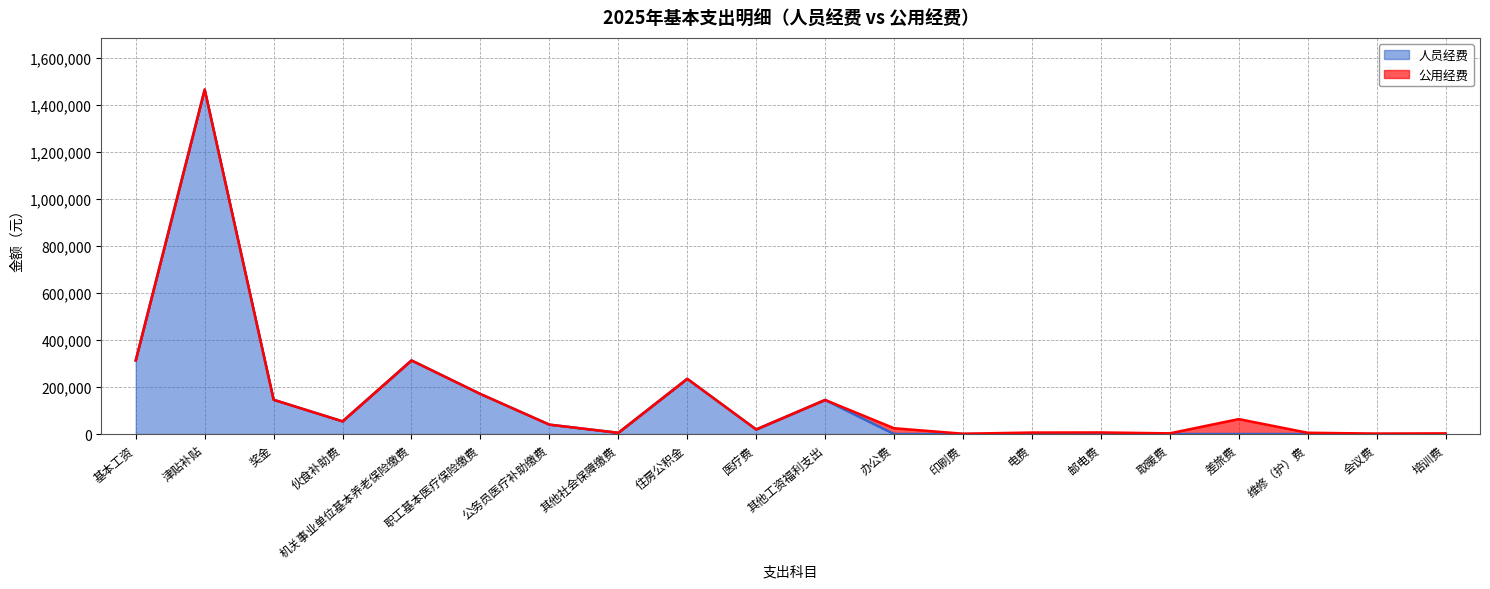

Reading left to right, what are all the values shown in this chart?

基本工资=313300	津贴补贴=1466300	奖金=145800	伙食补助费=54000	机关事业单位基本养老保险缴费=313300	职工基本医疗保险缴费=170400	公务员医疗补助缴费=40000	其他社会保障缴费=5200	住房公积金=235000	医疗费=19440	其他工资福利支出=145080	办公费=0	印刷费=0	电费=0	邮电费=0	取暖费=0	差旅费=0	维修（护）费=0	会议费=0	培训费=0